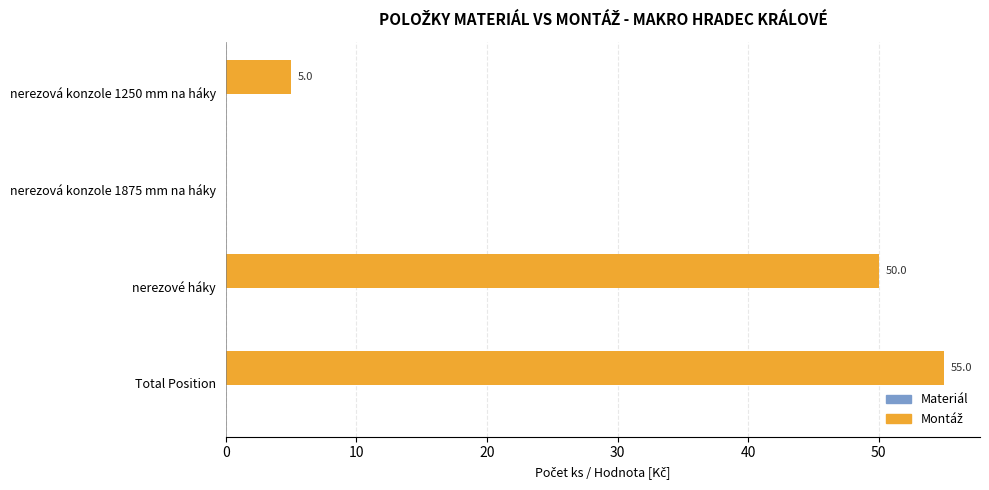

Where is the data nearest to the value 27?

nerezová konzole 1250 mm na háky